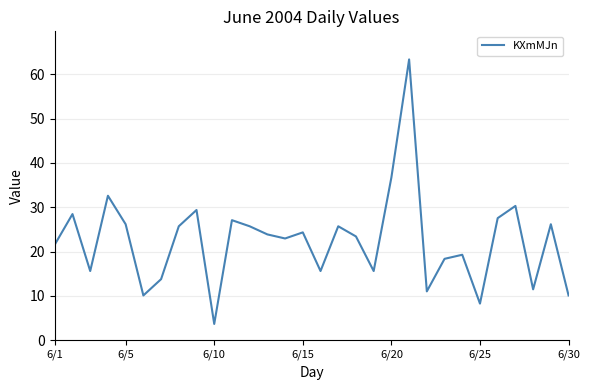

What is the difference between the maximum and minimum values?

59.7